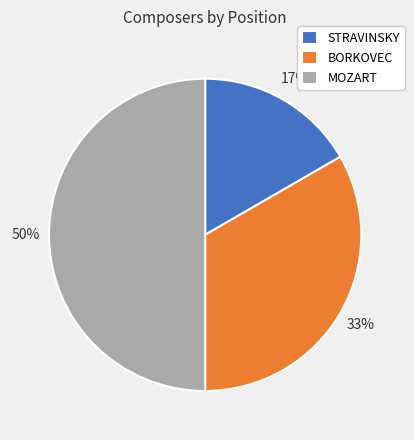

Which category has the smallest portion of the pie?

STRAVINSKY